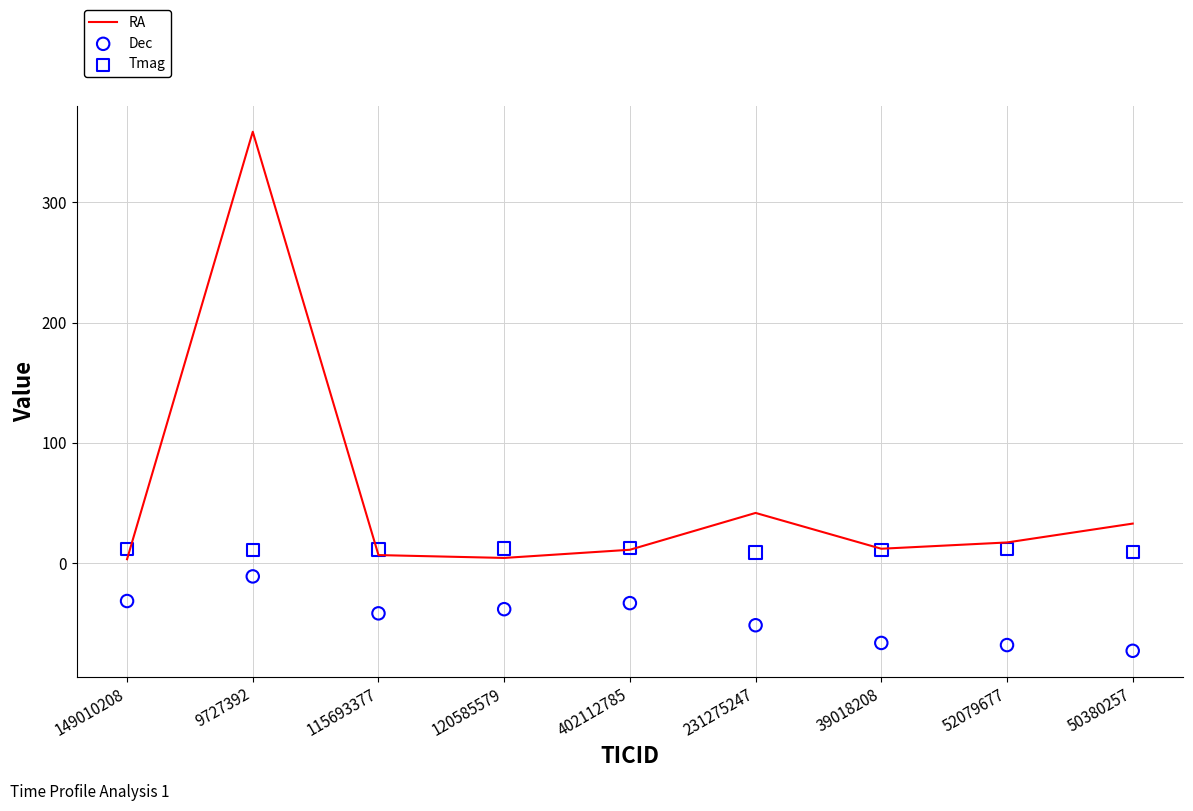

Which series has the largest Y range (max minus min)?

RA